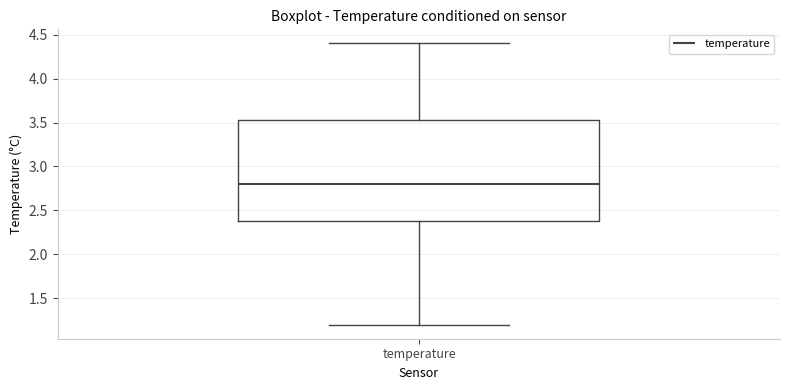

Read this box plot against the y-axis: the position of the median line, the range covered by the box, and the ends of both whiskers. The values are not printed on the chart, so give them approximately, as read against the axis.

median 2.80, box 2.40 to 3.55, whiskers 1.20 to 4.40